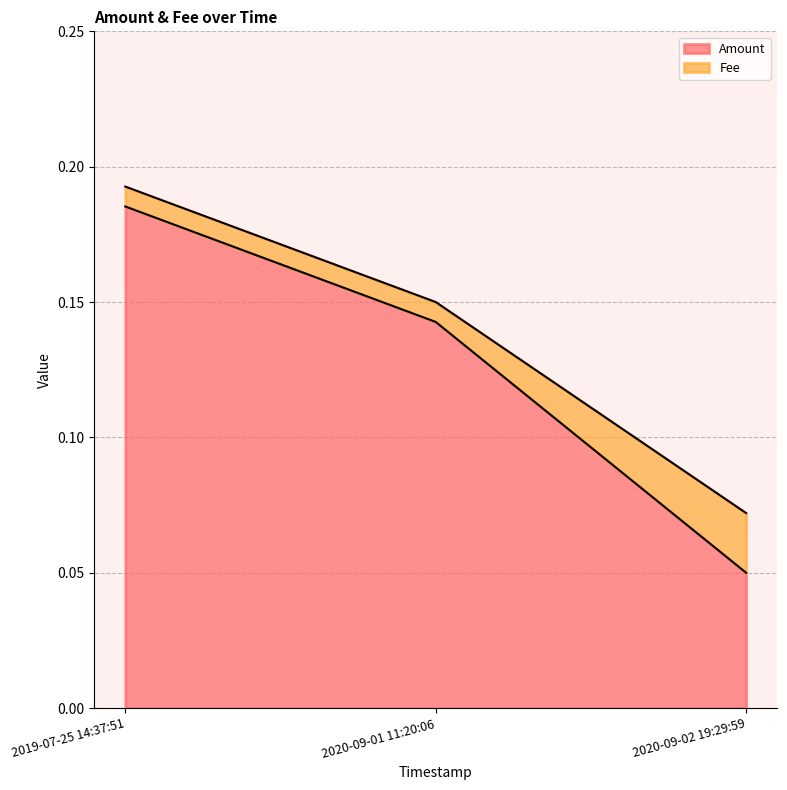

At which category does the chart reach its peak across all series?

2019-07-25 14:37:51